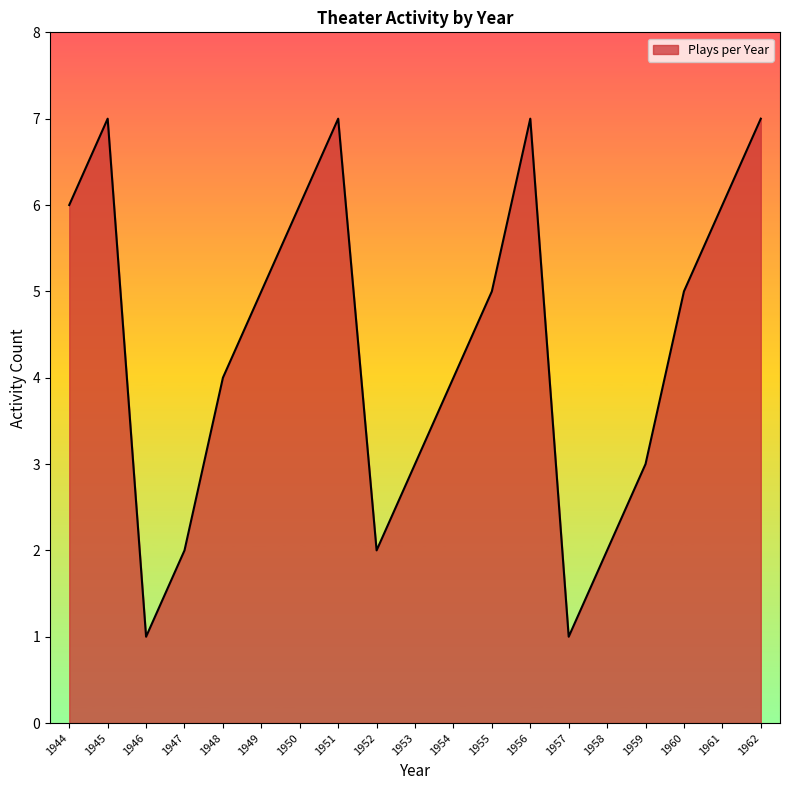

What is the ratio of the value at 1957 to the value at 1950?

0.2